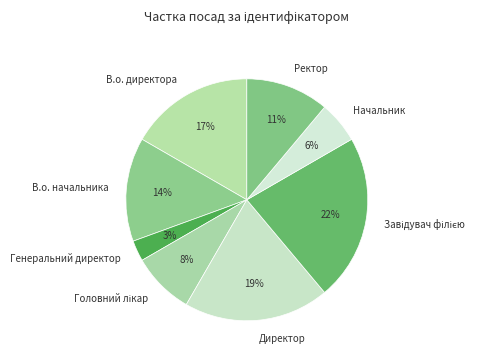

True or false: Директор accounts for 19% of the total.

True